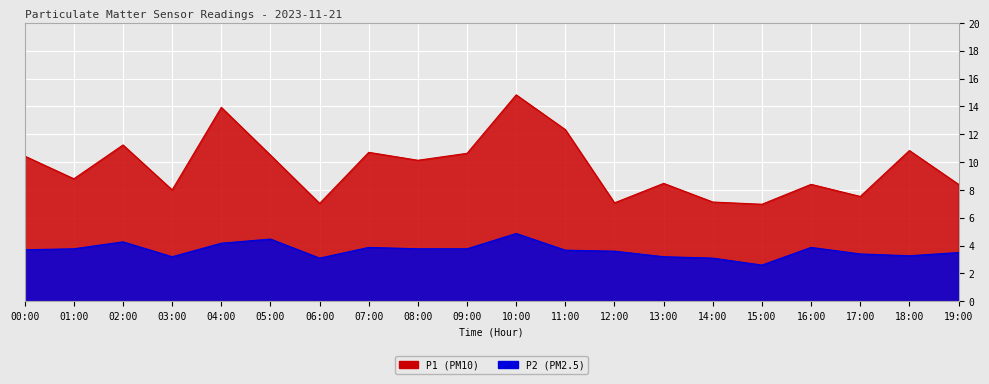

Read the P2 value at 19:00.

3.5